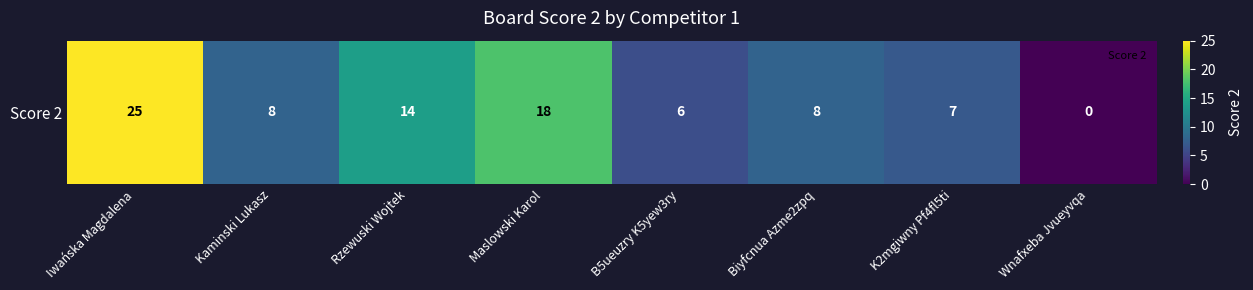

Where is the data nearest to the value 12?

Rzewuski Wojtek